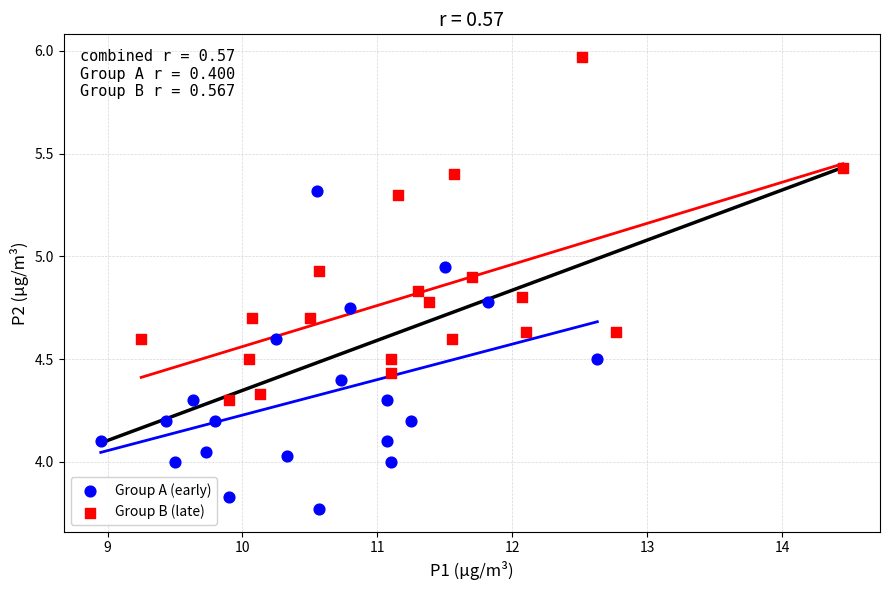

Which series contains the lowest Y value?

Group A (early)